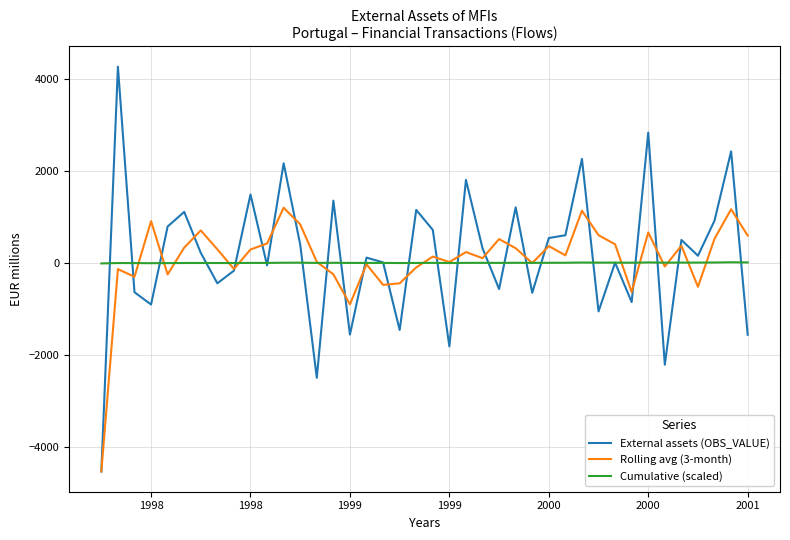

What is the highest value of the Rolling avg (3-month) series?

1201.3